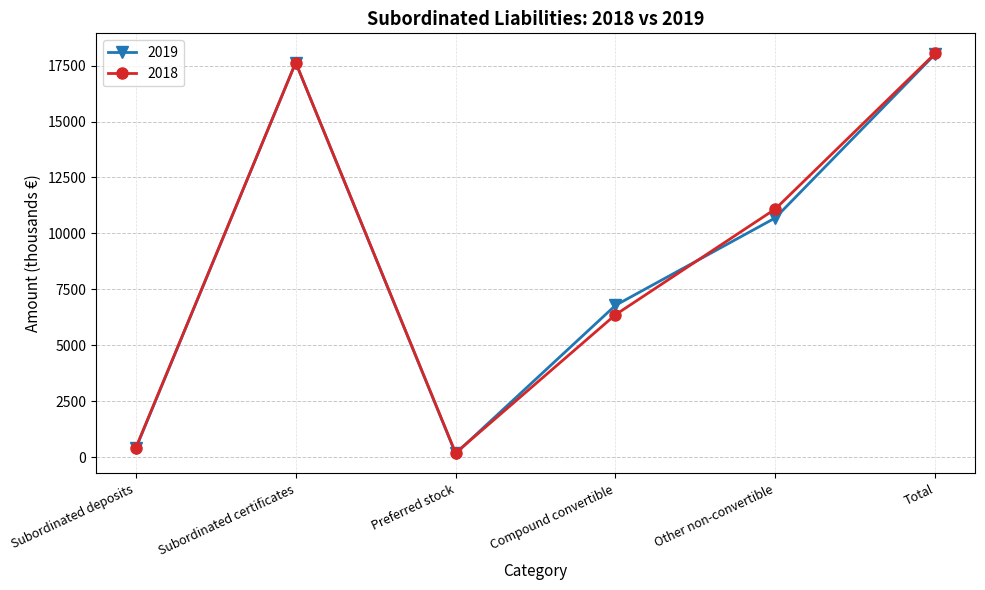

Read the 2018 value at Preferred stock, to the nearest 100.

200